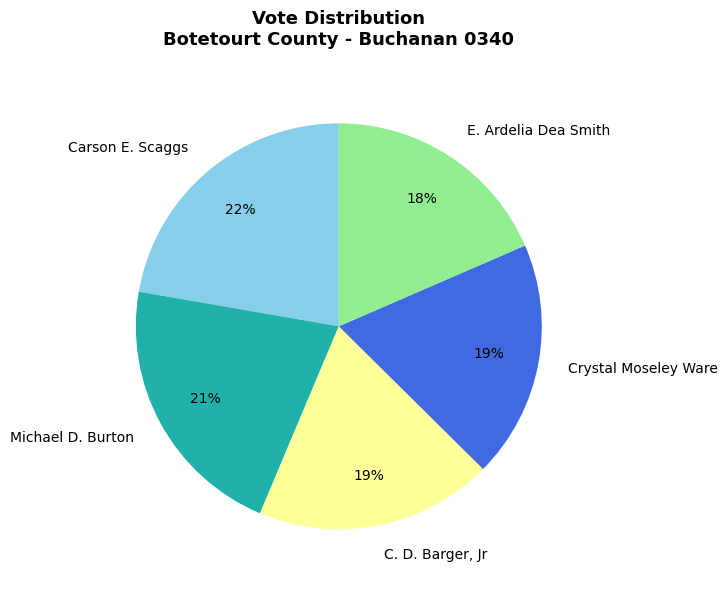

What is the largest slice in the pie chart?

Carson E. Scaggs